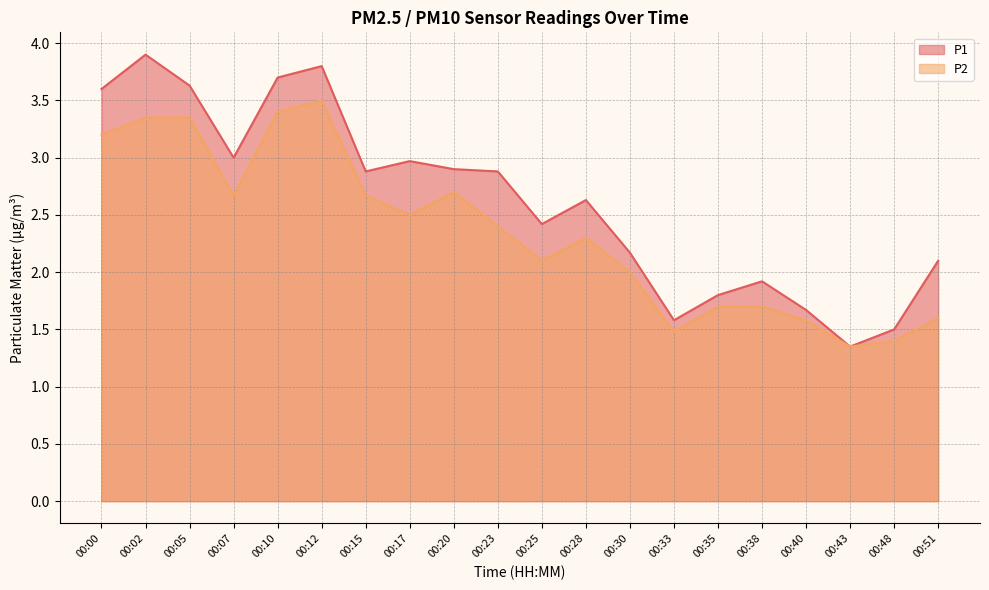

At which category is the sum across all series the highest?

00:12